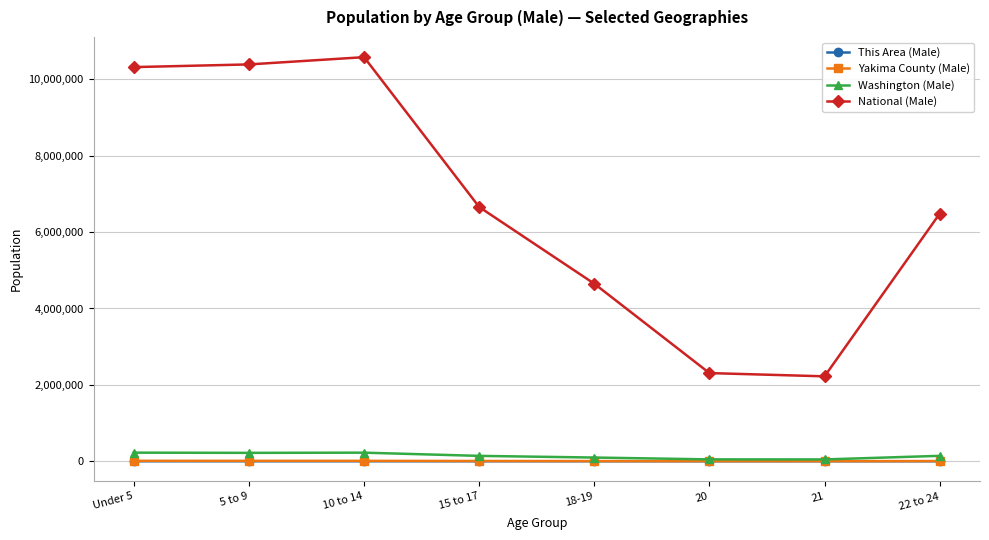

Which series has the largest range (max minus min)?

National (Male)